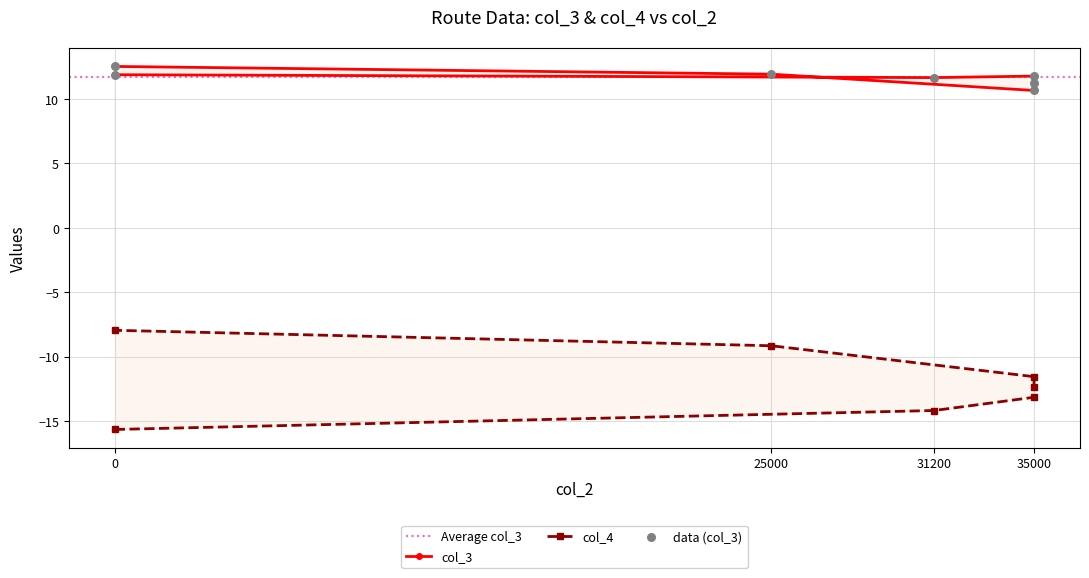

Which series has the largest Y range (max minus min)?

col_4